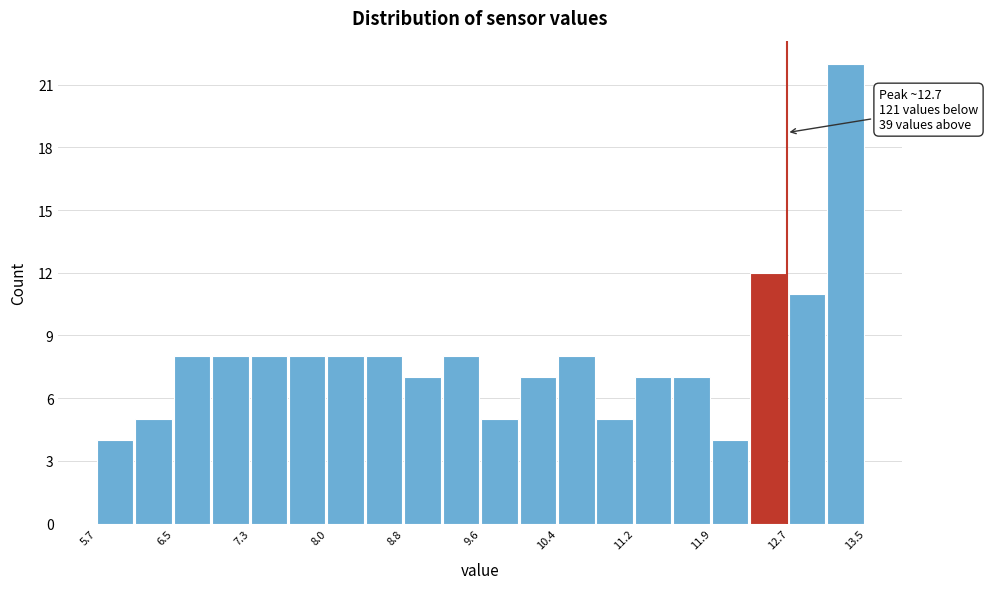

Around what value on the x-axis is the tallest bar? Give the approximate position of its centre, as read against the axis.

13.3